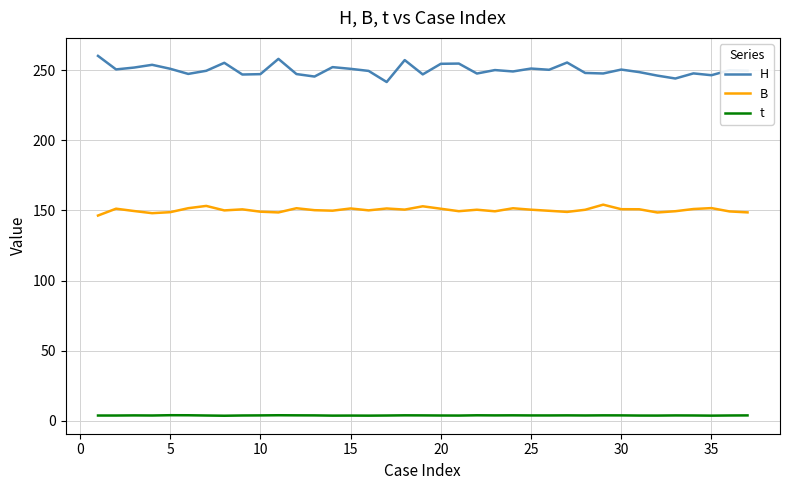

What is the minimum value for H?

241.5